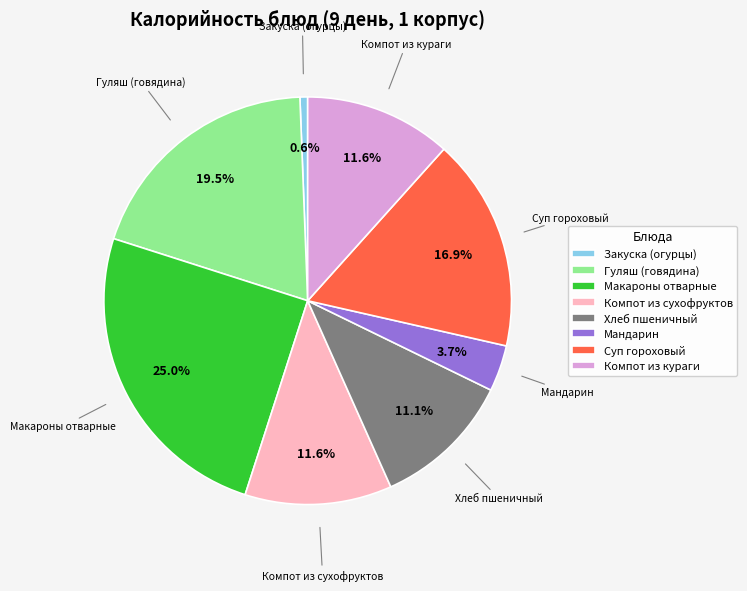

Which has a higher value, Гуляш (говядина) or Закуска (огурцы)?

Гуляш (говядина)